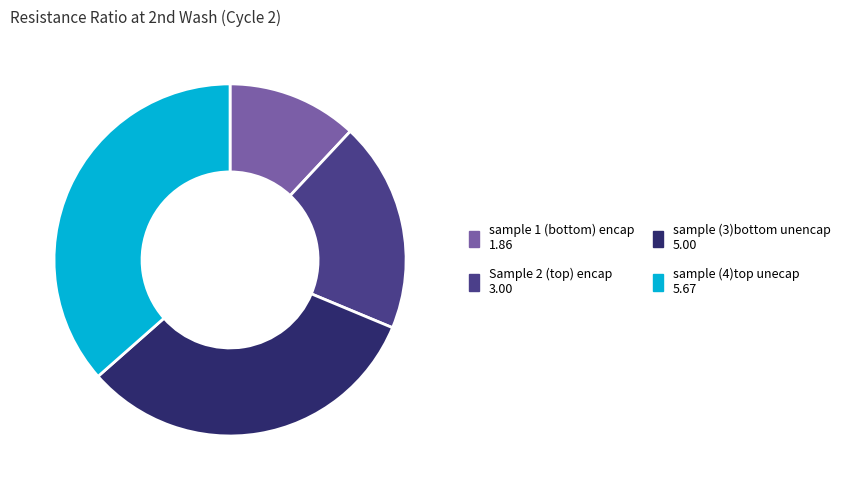

Is there any slice that represents more than half of the pie?

No